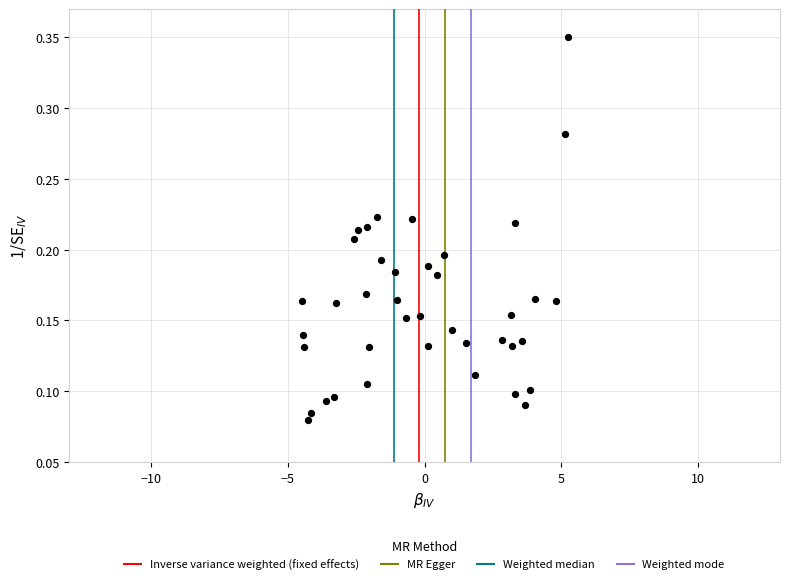

What is the range of X values (max minus min)?

9.7